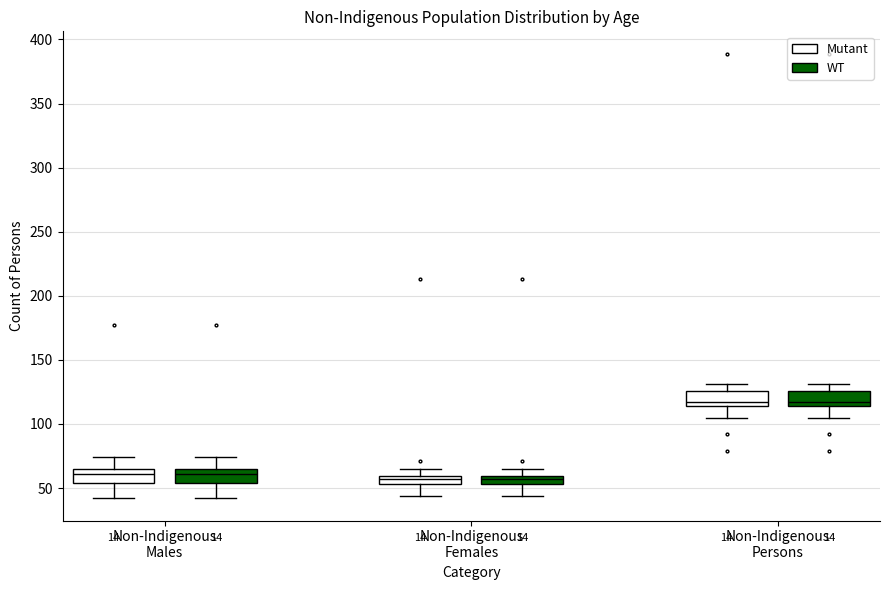

Where is the lower edge of the box for Non-Indigenous Persons (Mutant) on the y-axis? The values are not printed on the chart, so give them approximately, as read against the axis.

115